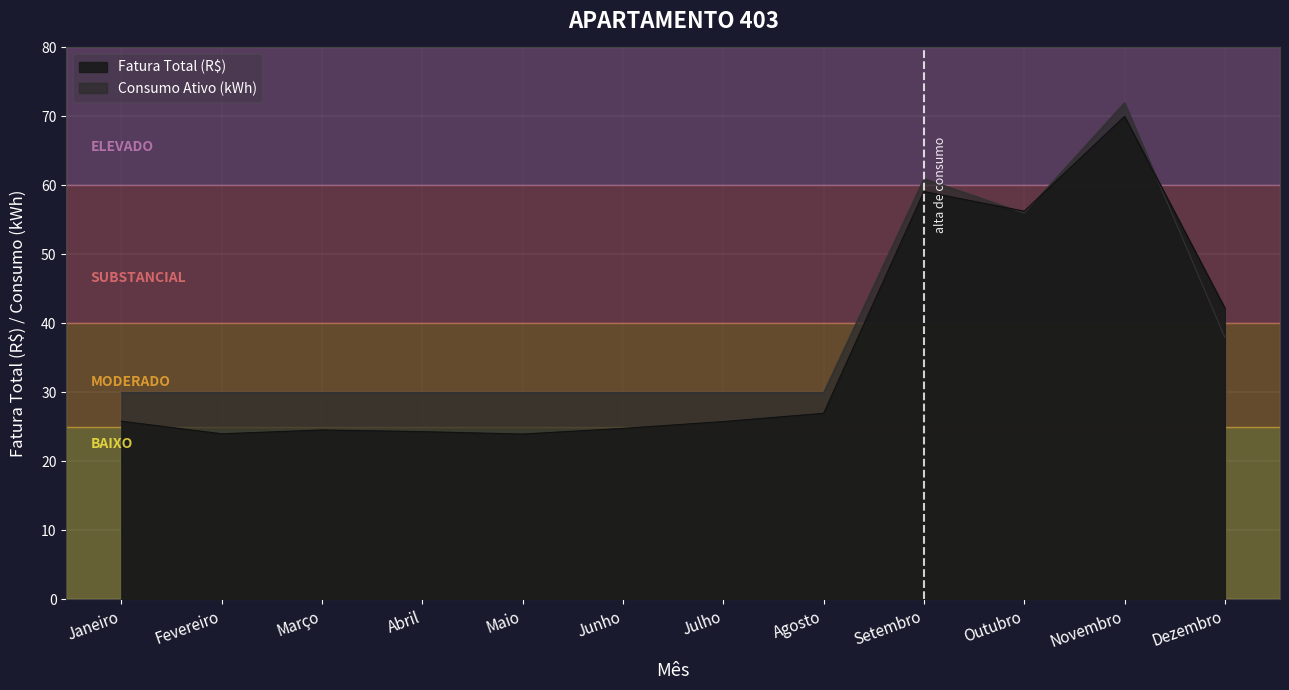

The Fatura Total (R$) series shows 92.1 at Outubro. True or false?

False